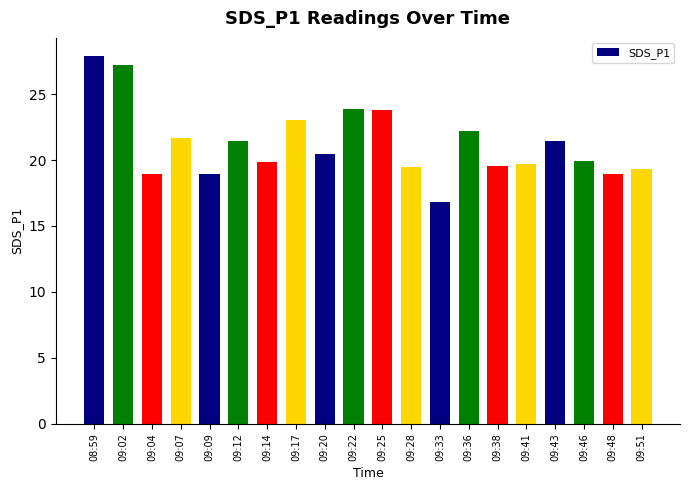

What is the average value?

21.2